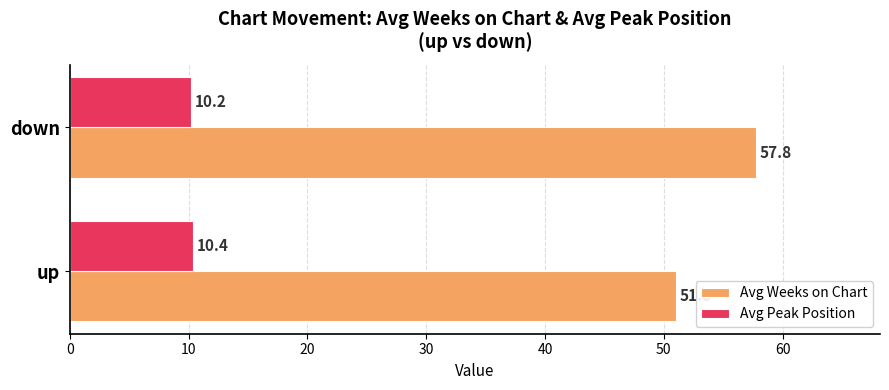

Between up and down, which series saw the biggest shift?

Avg Weeks on Chart